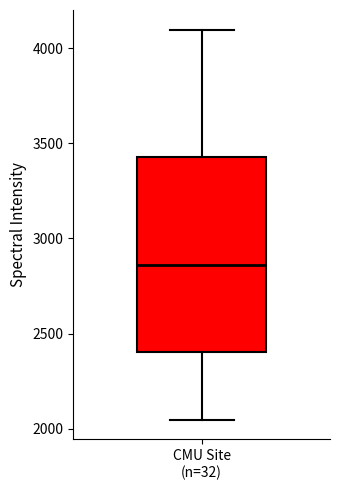

Where is the upper edge of the box for CMU Site (n=32) on the y-axis? The values are not printed on the chart, so give them approximately, as read against the axis.

3450